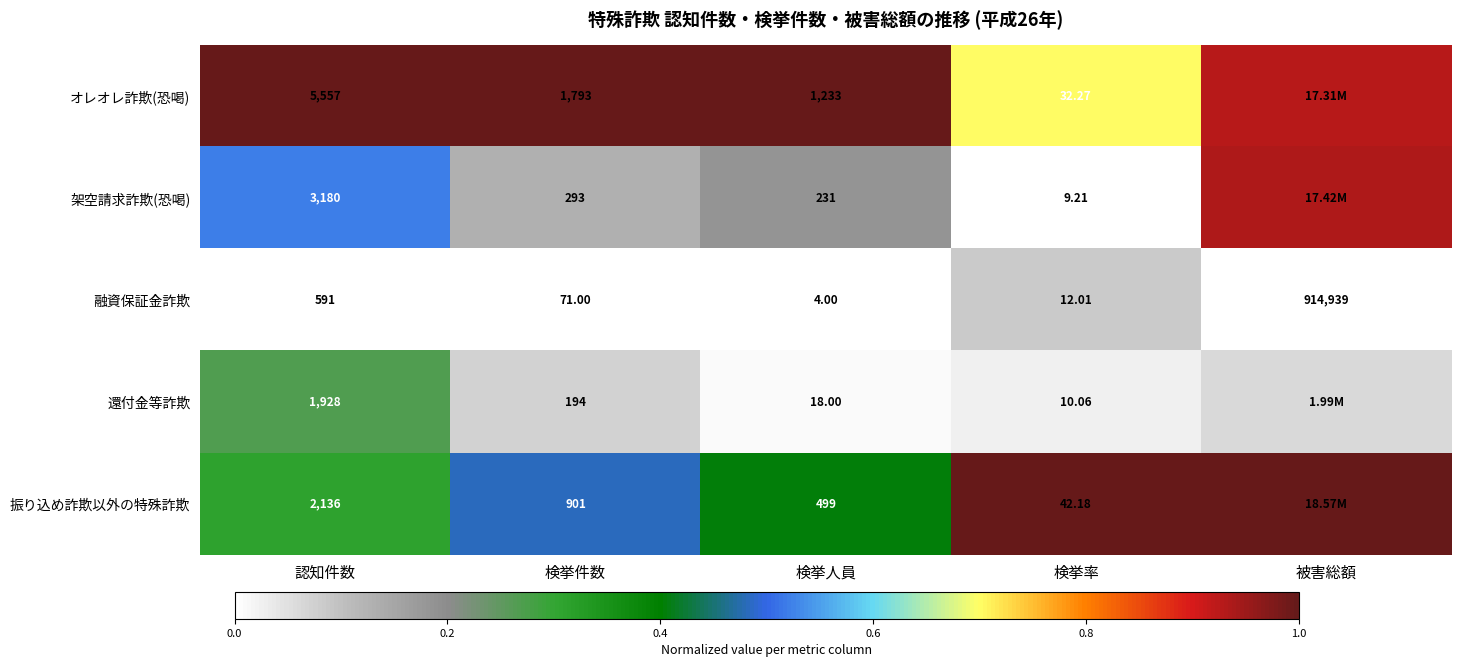

Between 検挙件数 and 検挙率, which series saw the biggest shift?

オレオレ詐欺(恐喝)